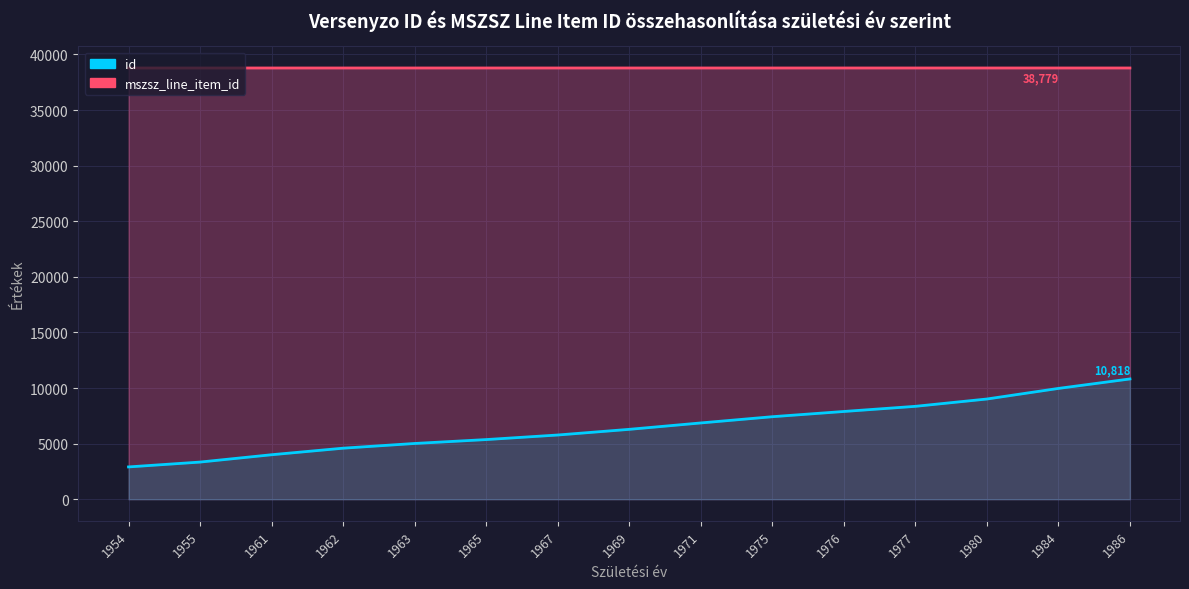

Rank the series by their average value, from lowest to highest.

id, mszsz_line_item_id